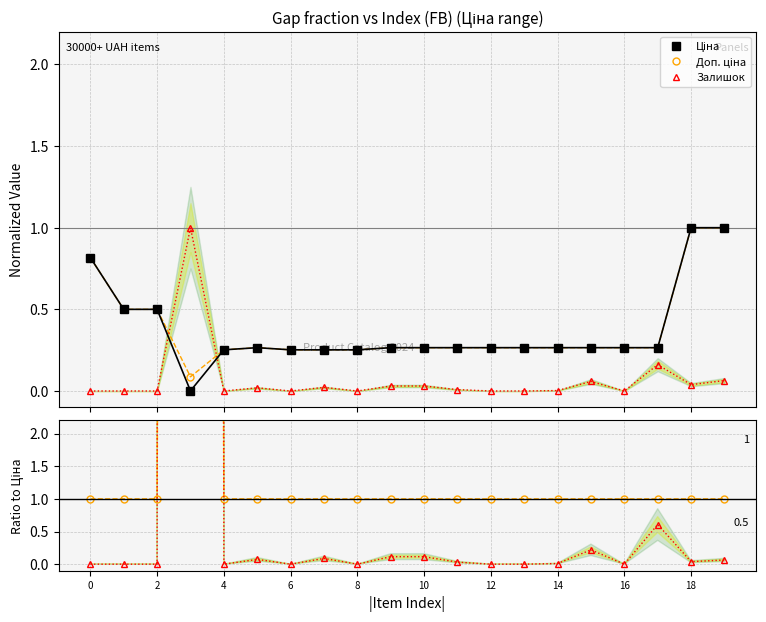

What is the maximum value for Ціна?

1.0